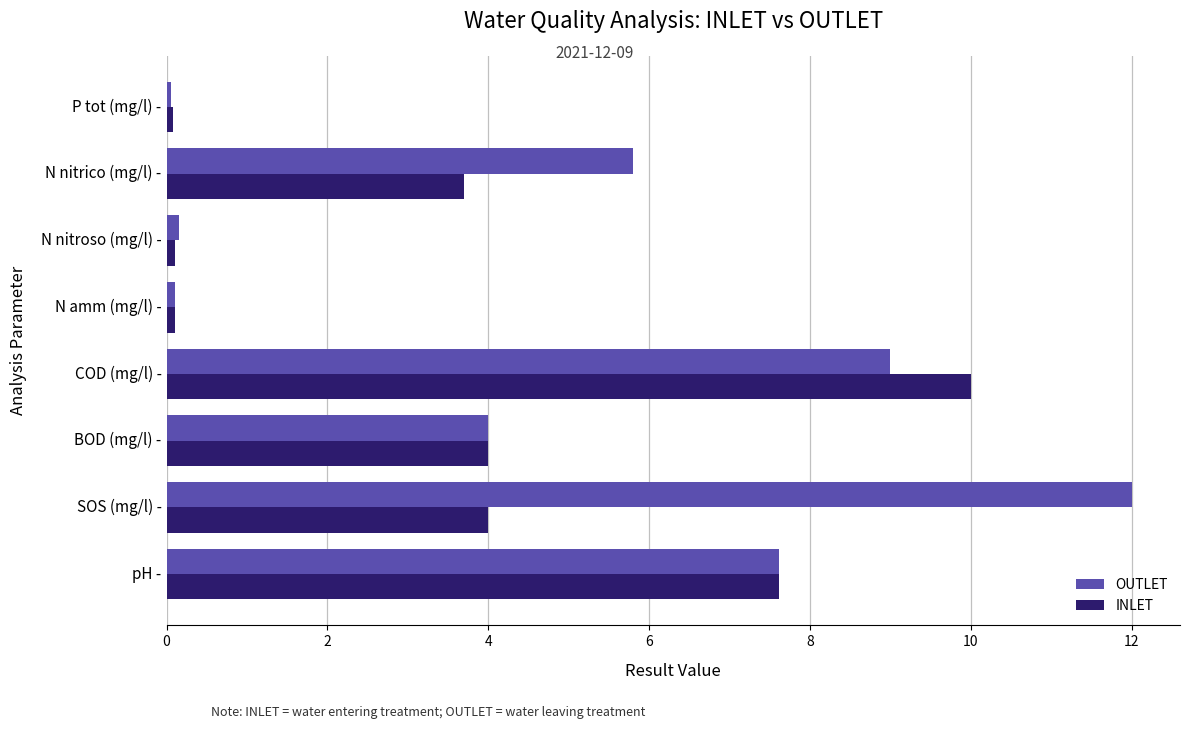

Rank the series by their average value, from highest to lowest.

OUTLET, INLET